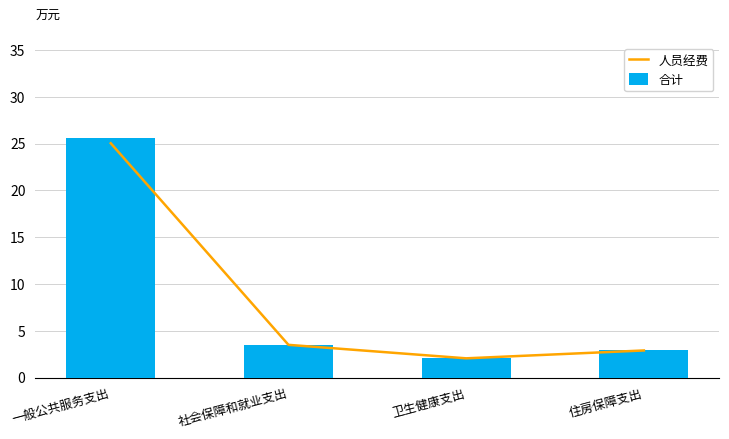

How many groups of bars are there?

4